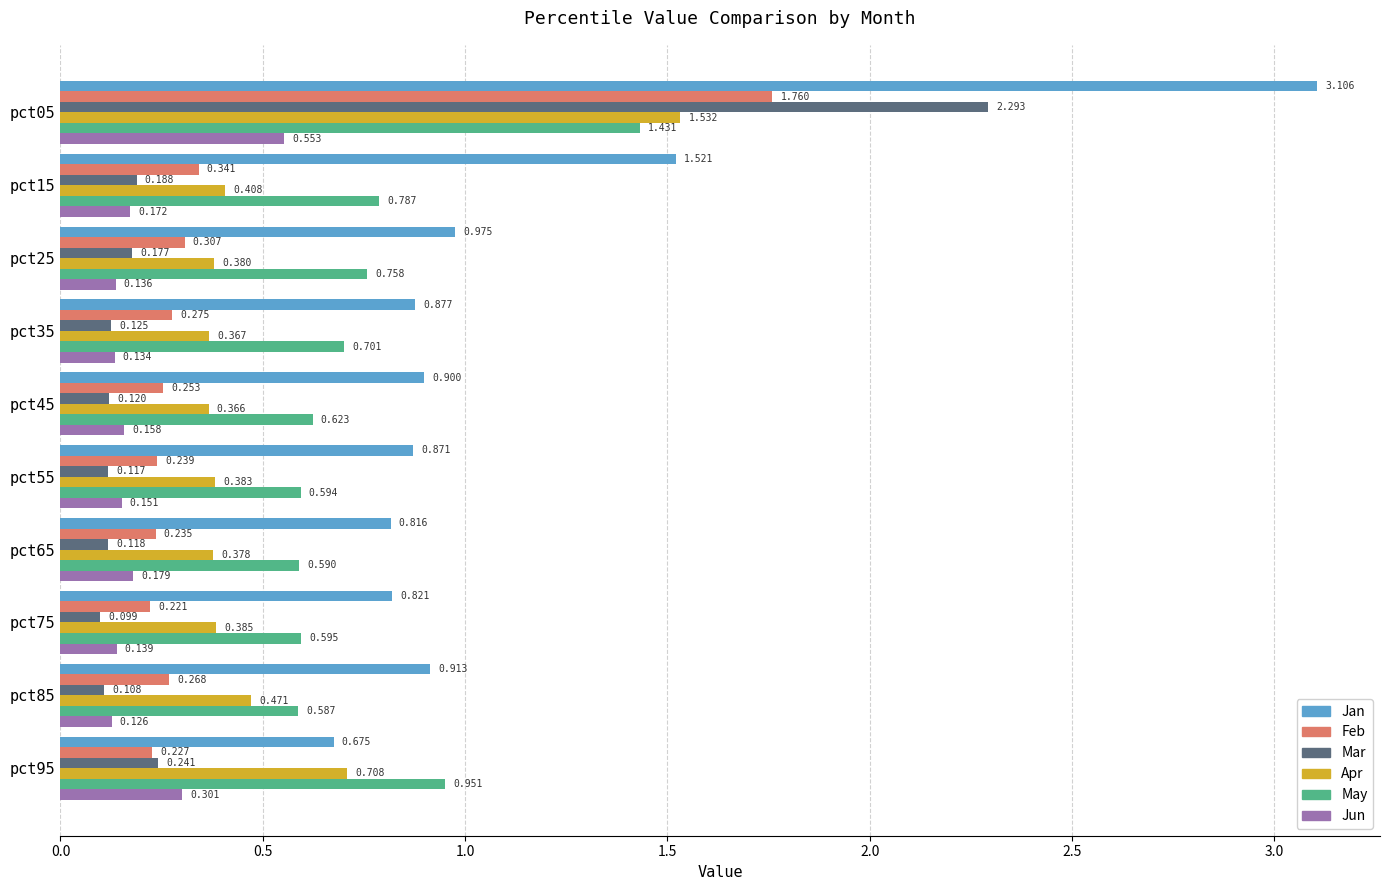

Which series changed the most between pct45 and pct75?

Jan